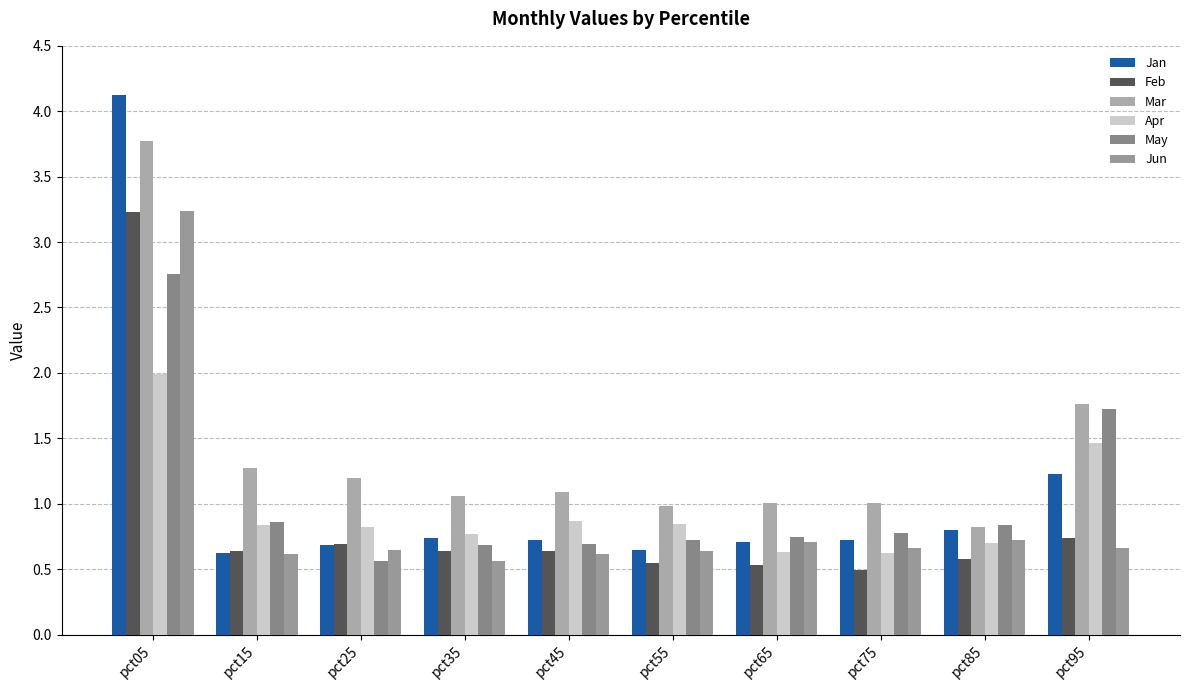

The value of Jan at pct05 is 4.1. True or false?

True